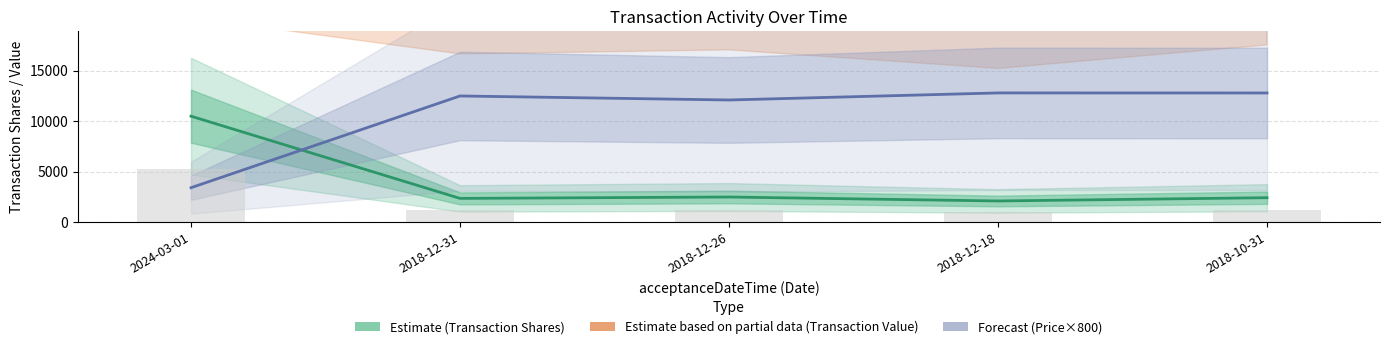

At which label does Price×800 (Forecast) reach its peak?

2018-12-18